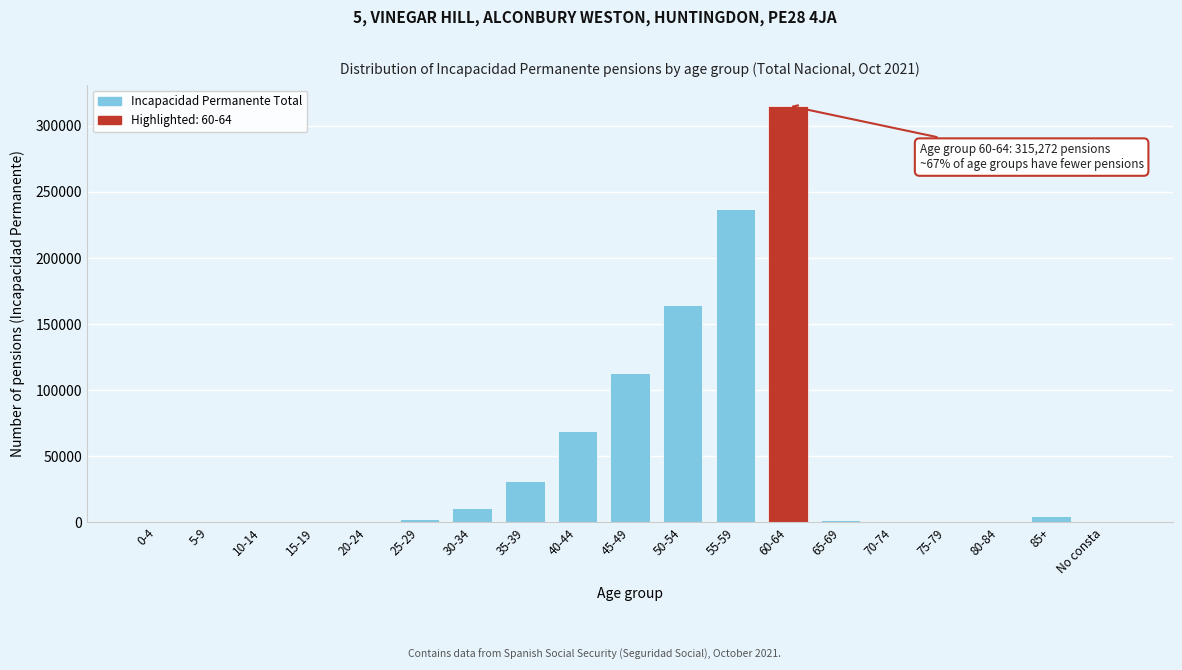

What is the change in value from 0-4 to 55-59?

+236948